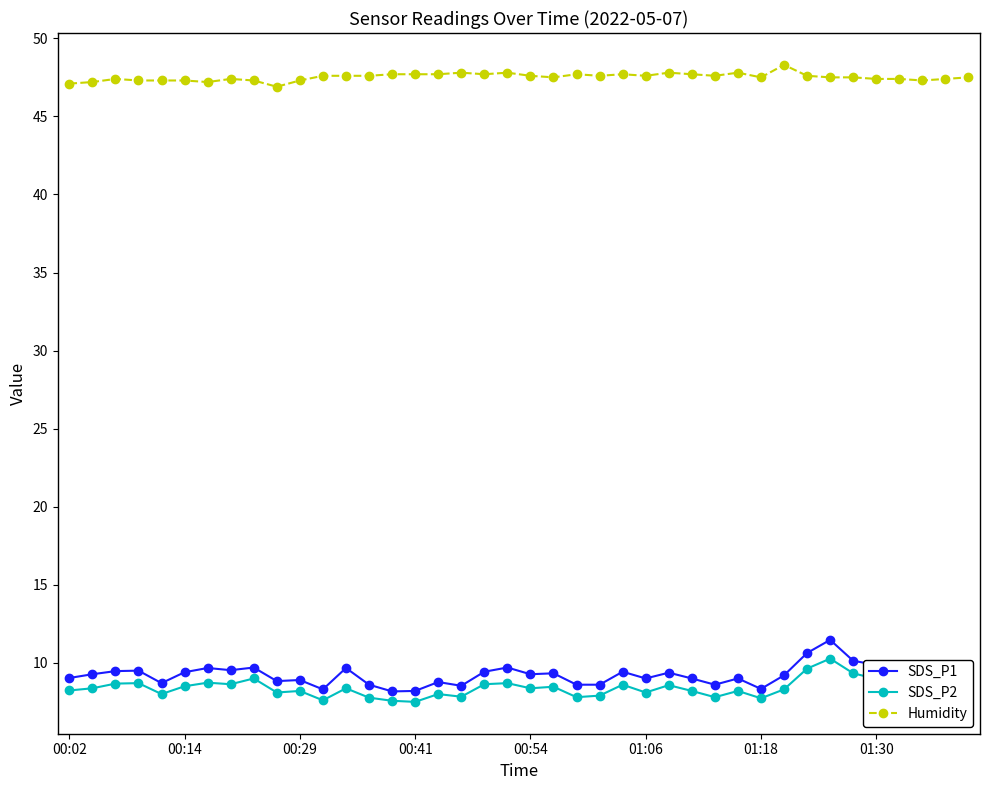

True or false: SDS_P2 and Humidity cross at least once.

False